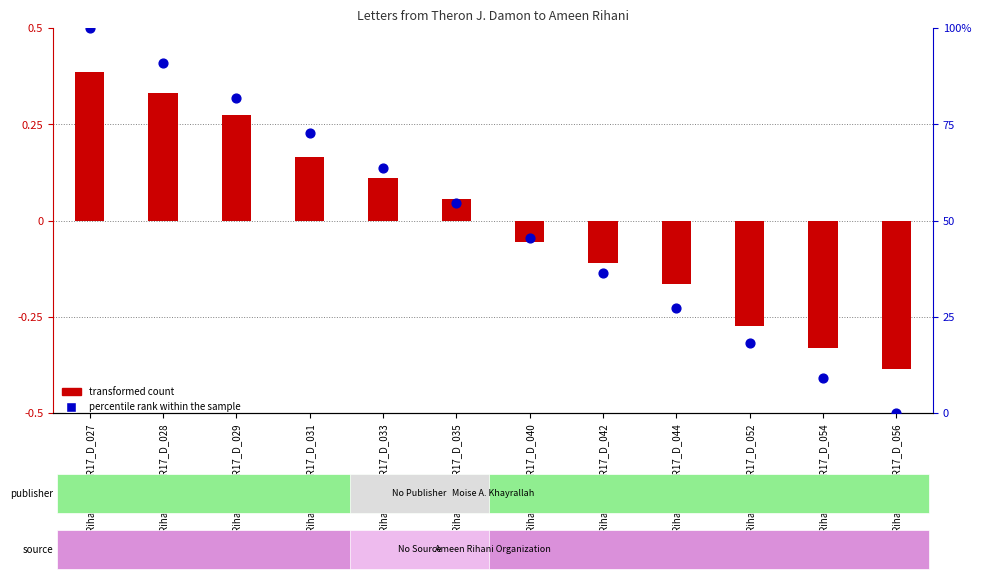

Which series has the widest spread of Y values?

percentile rank within the sample